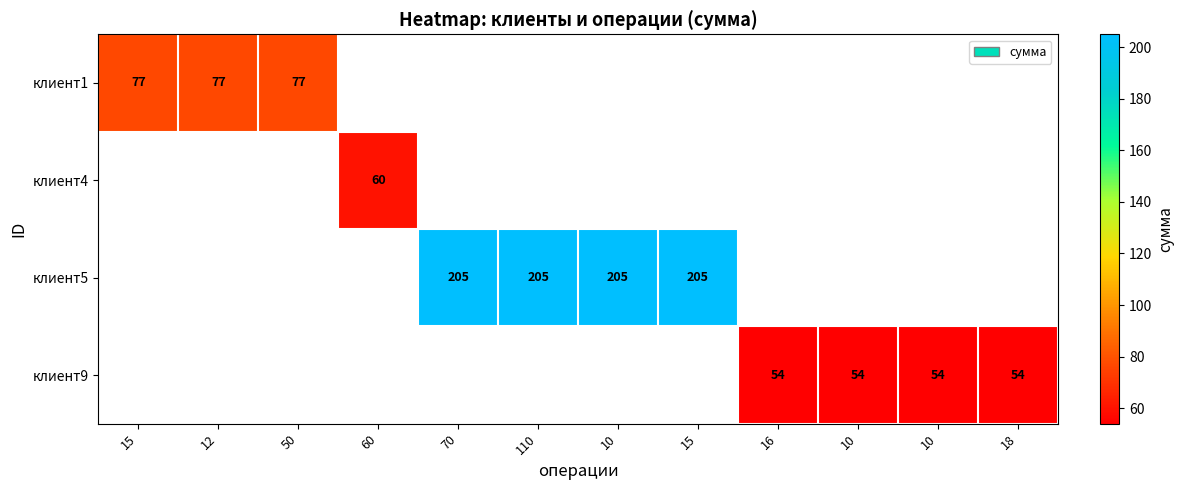

At how many categories does at least one series exceed 168?

4